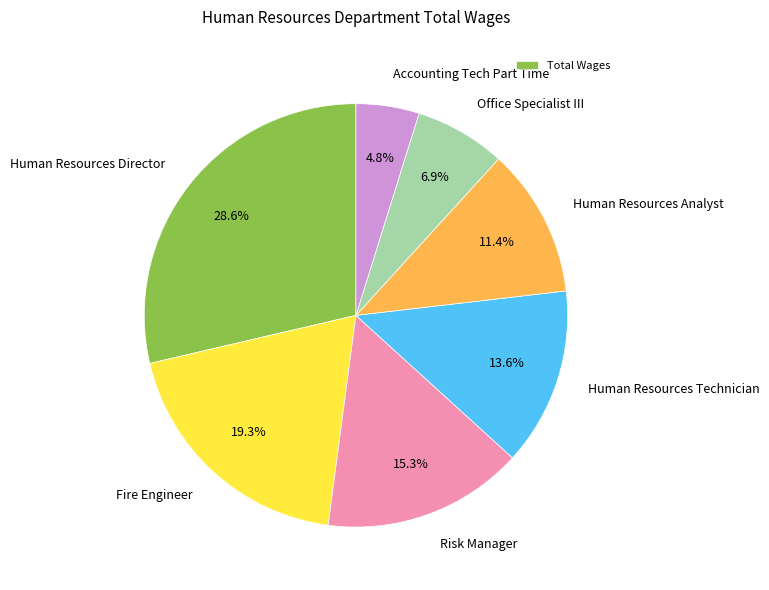

Which slice is the smallest?

Accounting Tech Part Time